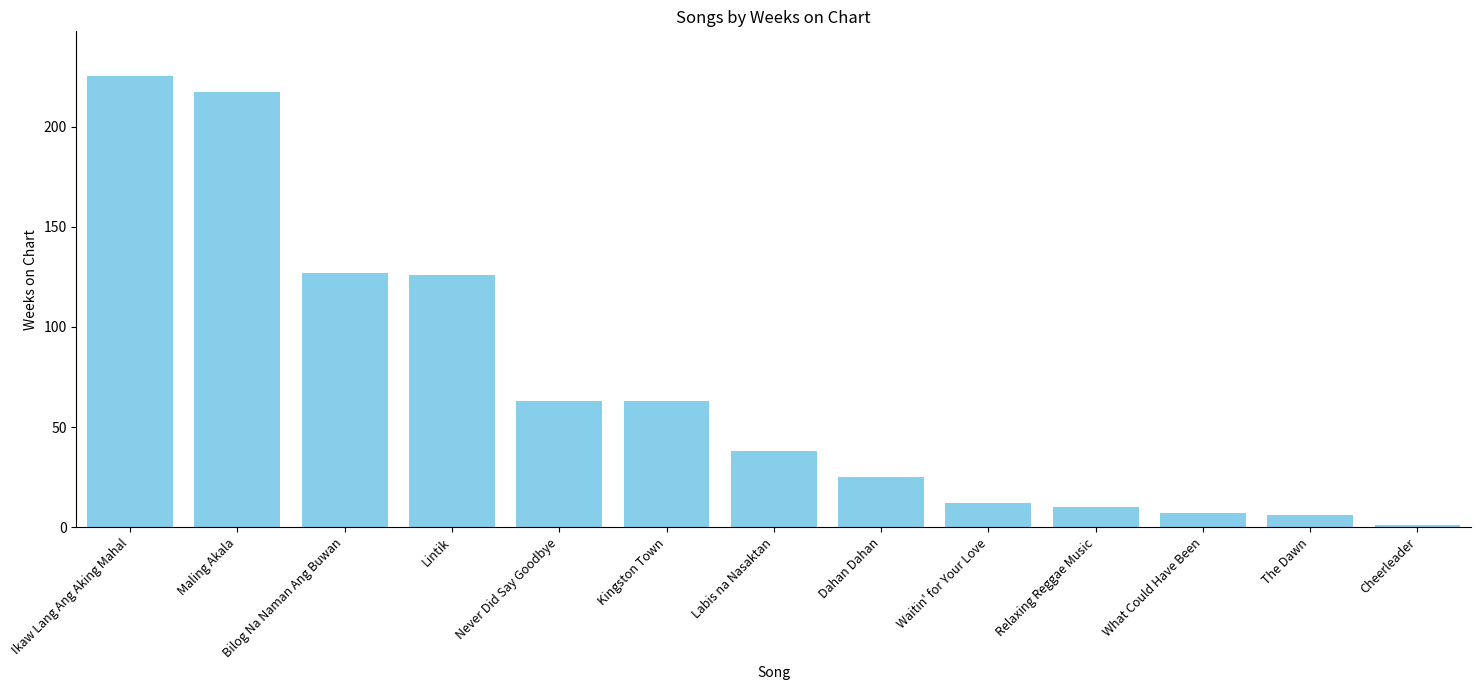

How many values are below 38?

6